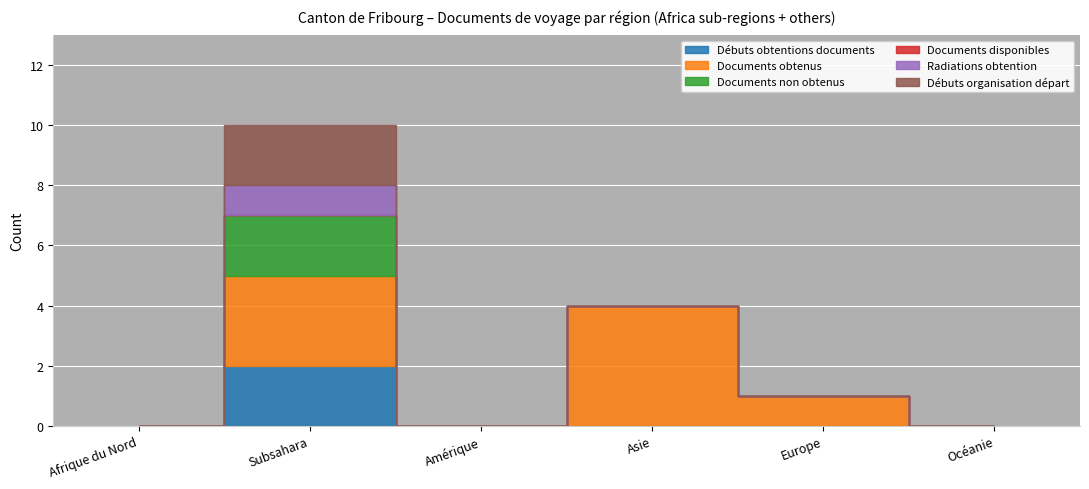

True or false: Débuts obtentions documents and Documents disponibles cross at least once.

False